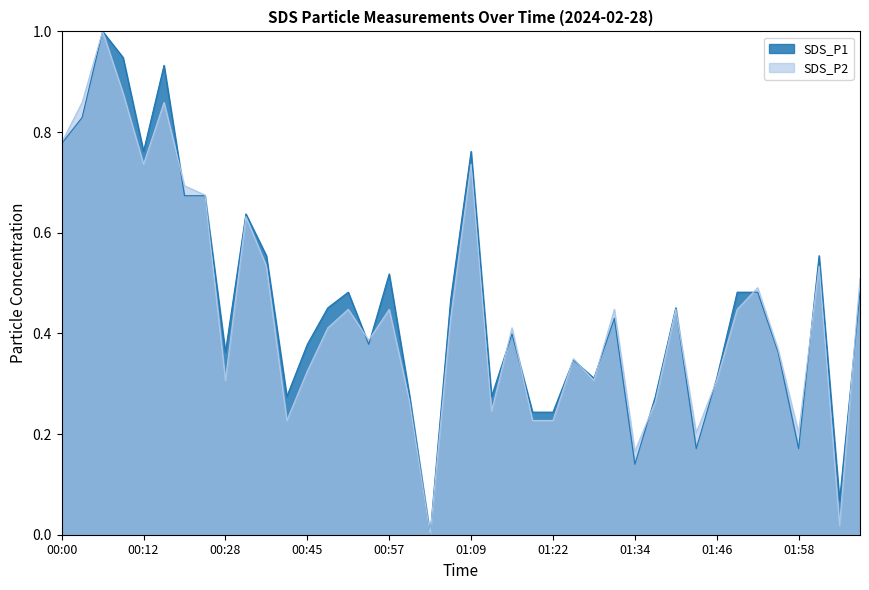

True or false: SDS_P2 has a value of 0.4 at 00:54.

True